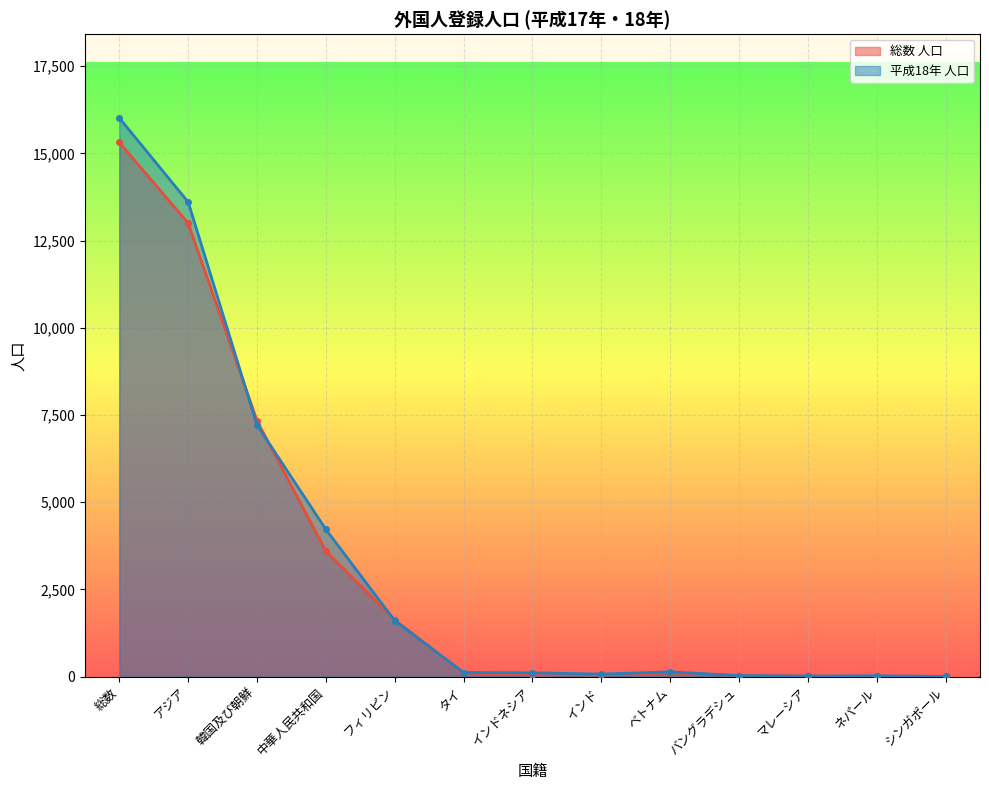

At which category does 総数 人口 reach its first local valley?

インド